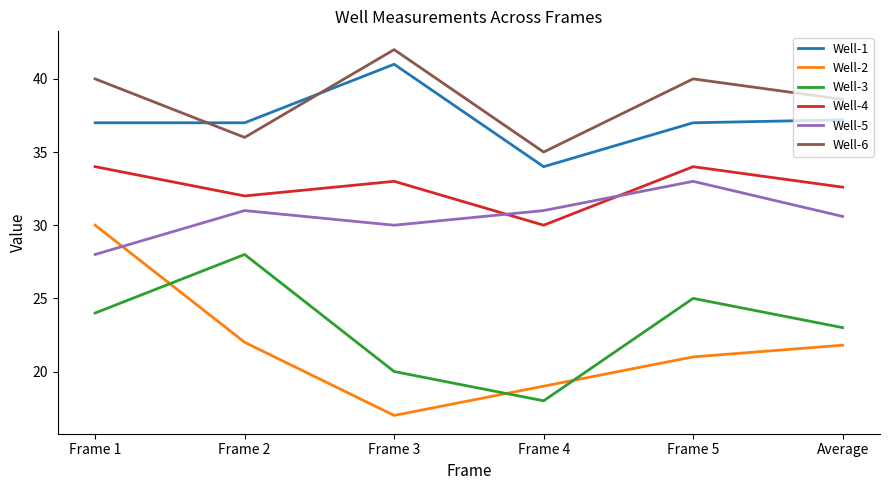

True or false: Well-6 and Well-3 intersect in this chart.

False